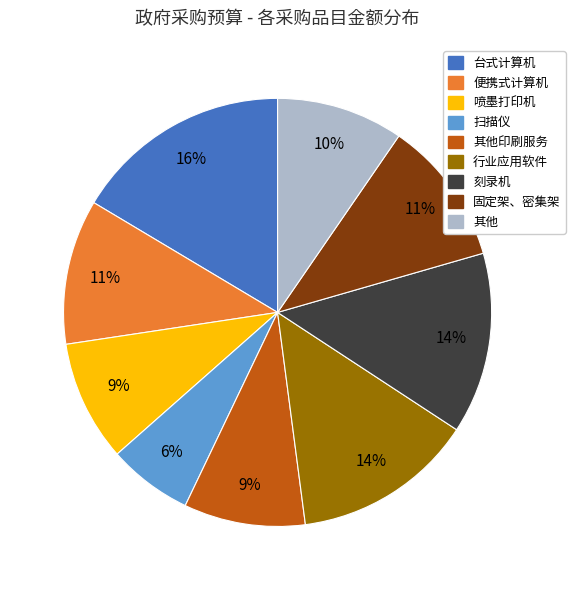

Does any single category account for the majority?

No